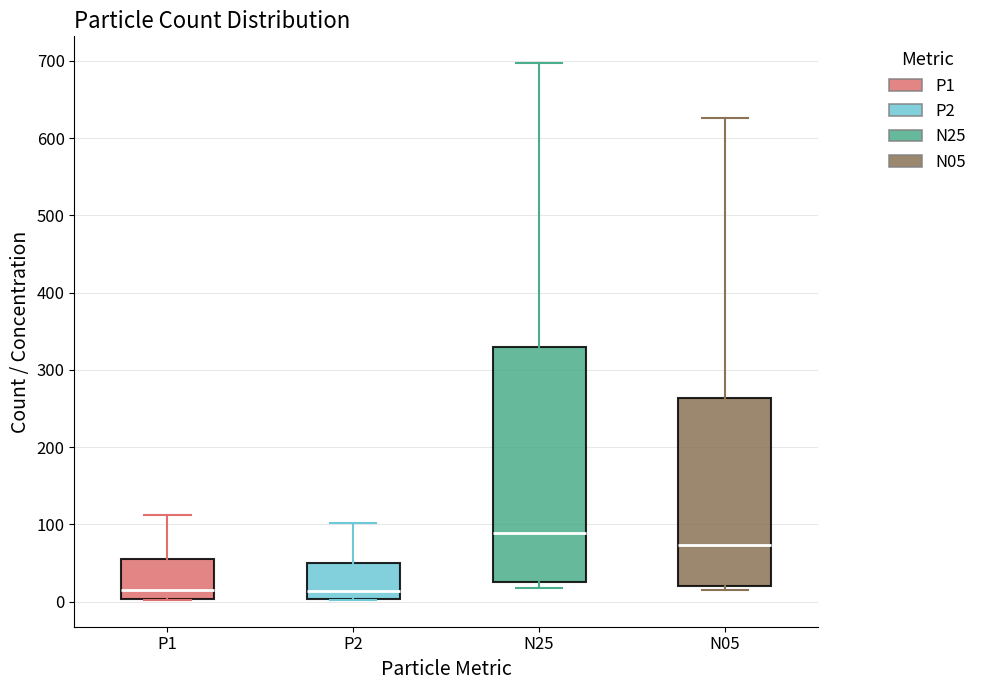

Reading left to right, read every box against the y-axis: the position of its median line, the range the box covers, and the ends of its whiskers. The values are not printed on the chart, so give them approximately, as read against the axis.

P1: median 10, box 0 to 60, whiskers 0 to 110
P2: median 10, box 0 to 50, whiskers 0 to 100
N25: median 90, box 20 to 330, whiskers 20 (just below the box's lower edge) to 700
N05: median 70, box 20 to 260, whiskers 10 to 630